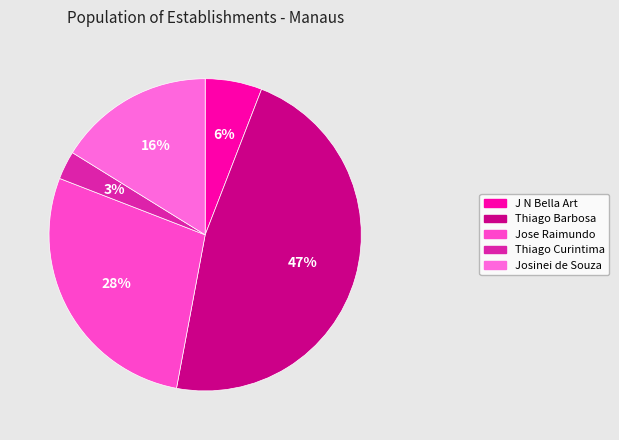

Count the number of slices in the pie.

5